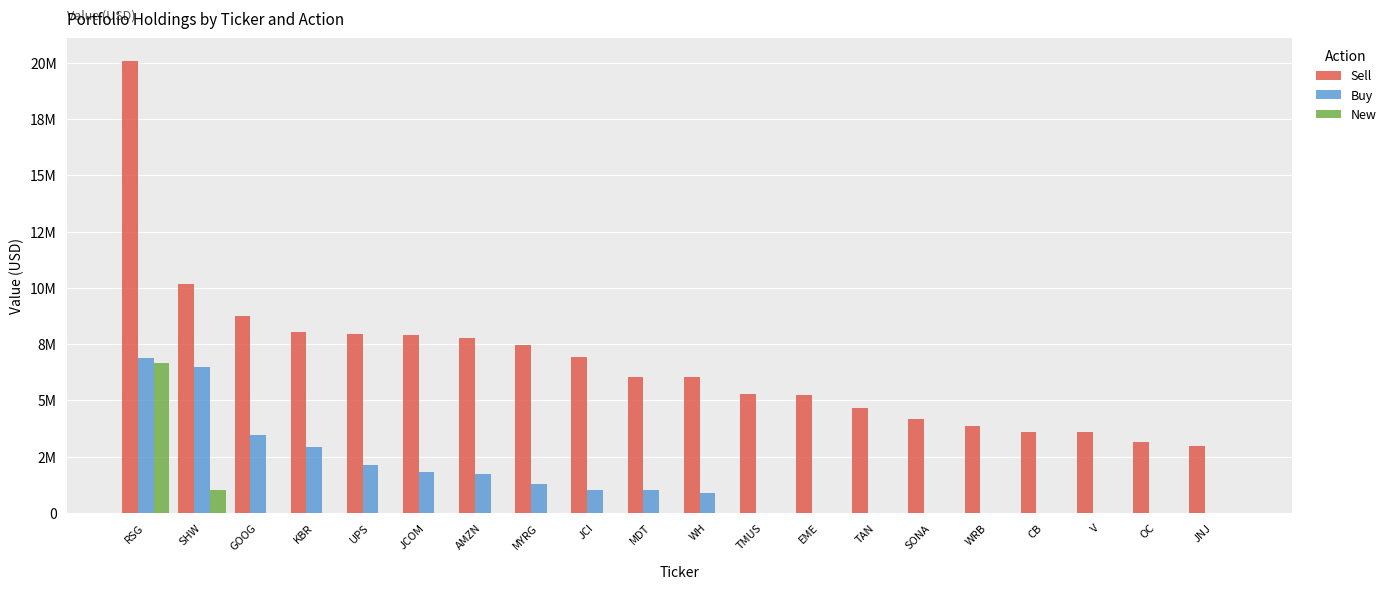

At which label is Buy closest to 3445500?

GOOG